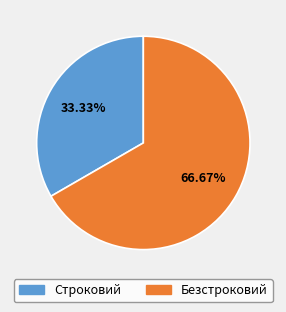

To the nearest percent, what is the difference between the largest and smallest slice percentages?

33%